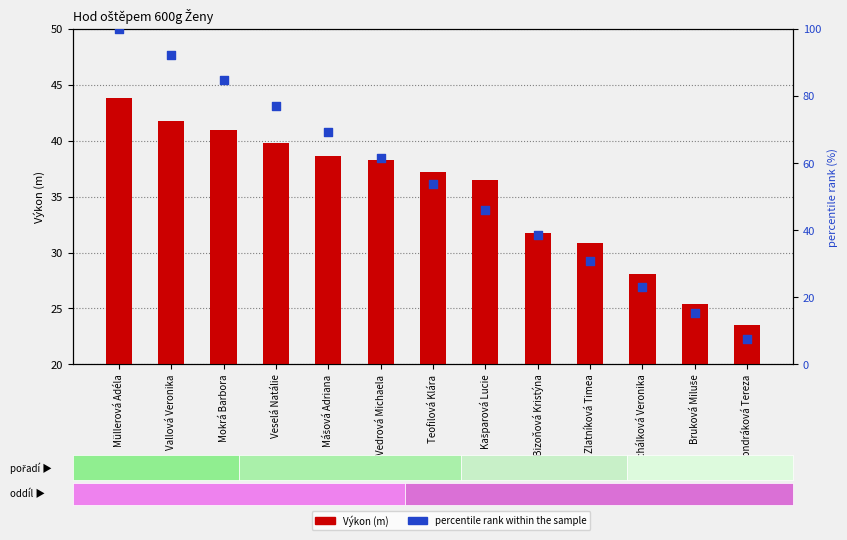

Which series contains the highest Y value?

percentile rank within the sample